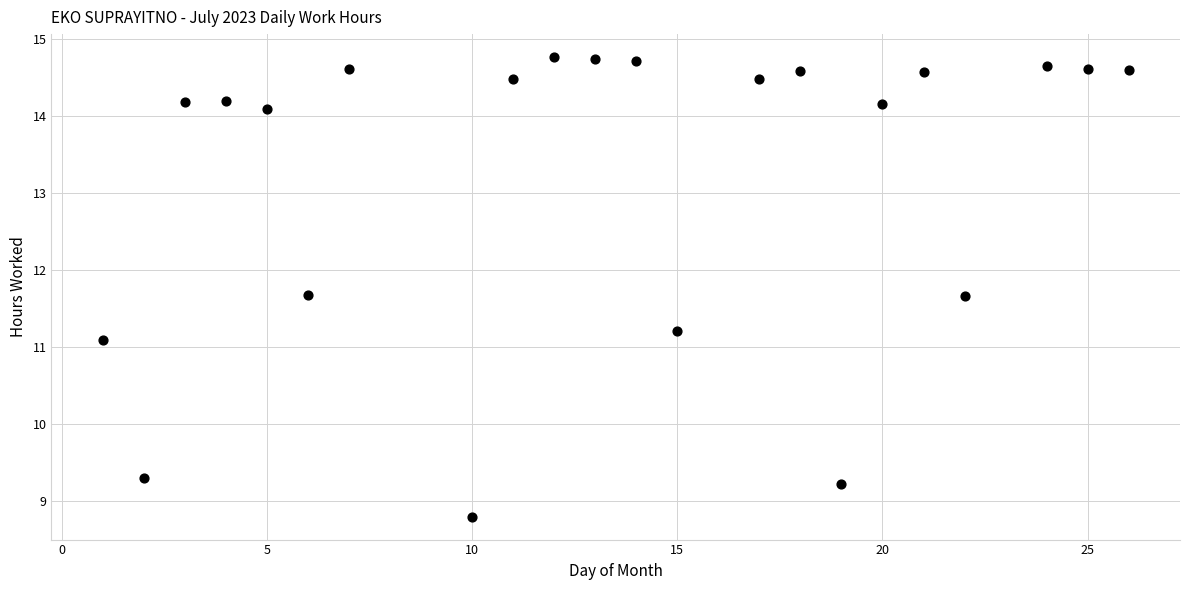

What Y value in the scatter plot is closest to 11?

11.1